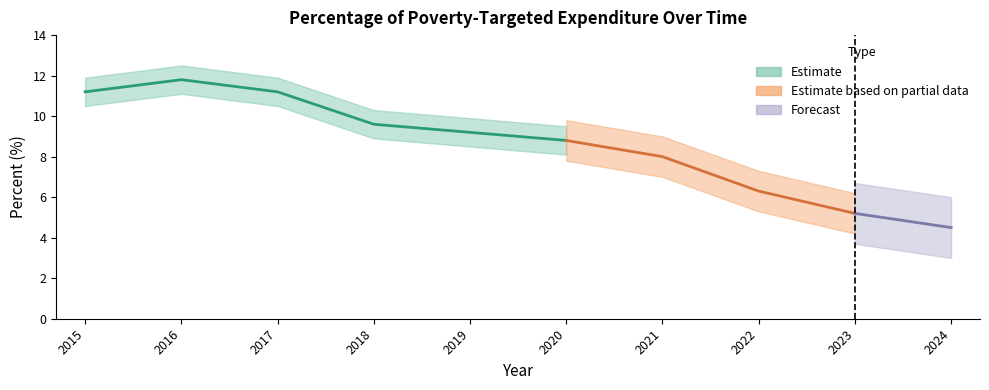

Where is the first local maximum?

2016